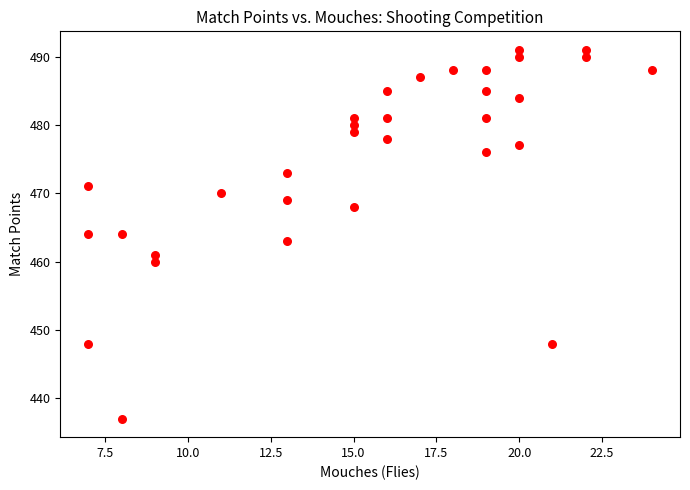

What is the range of X values (max minus min)?

17